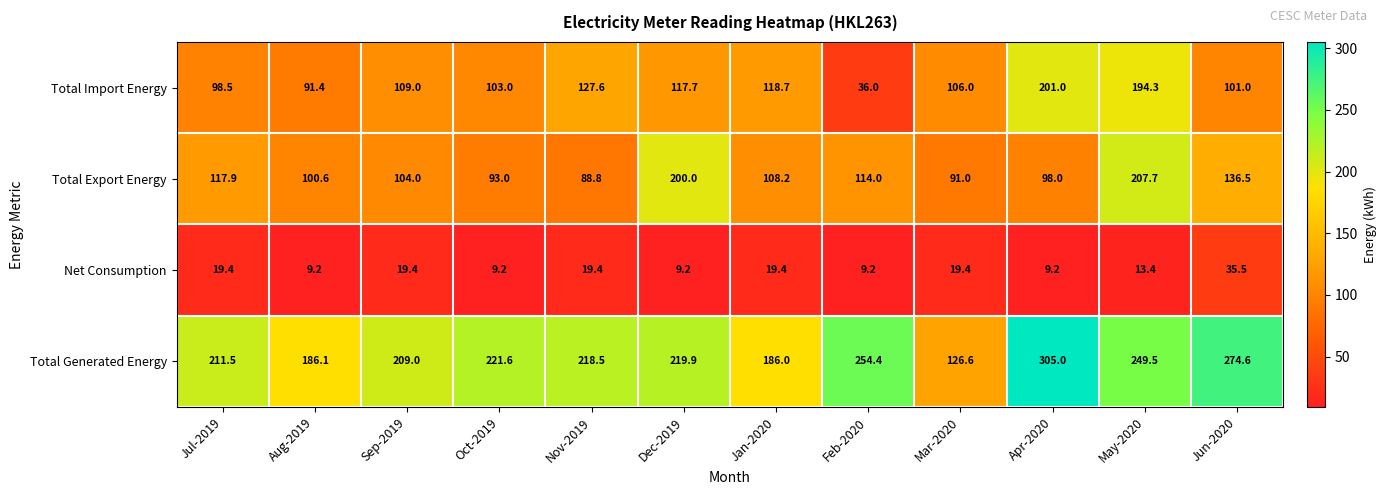

At how many categories does at least one series exceed 118?

12